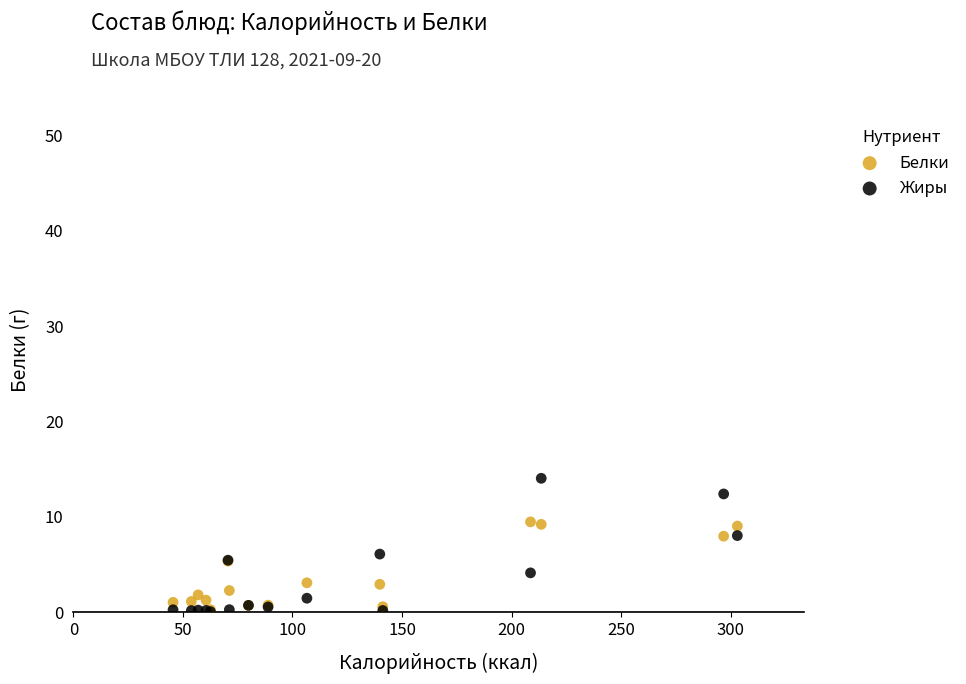

Which series contains the highest Y value?

Жиры